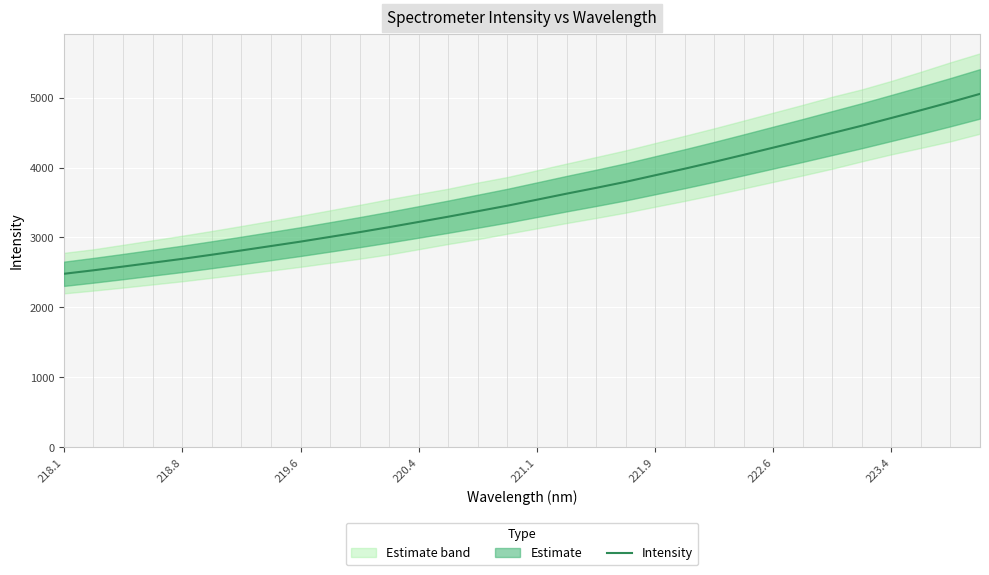

The Intensity series shows 4709.8 at 223.4. True or false?

True